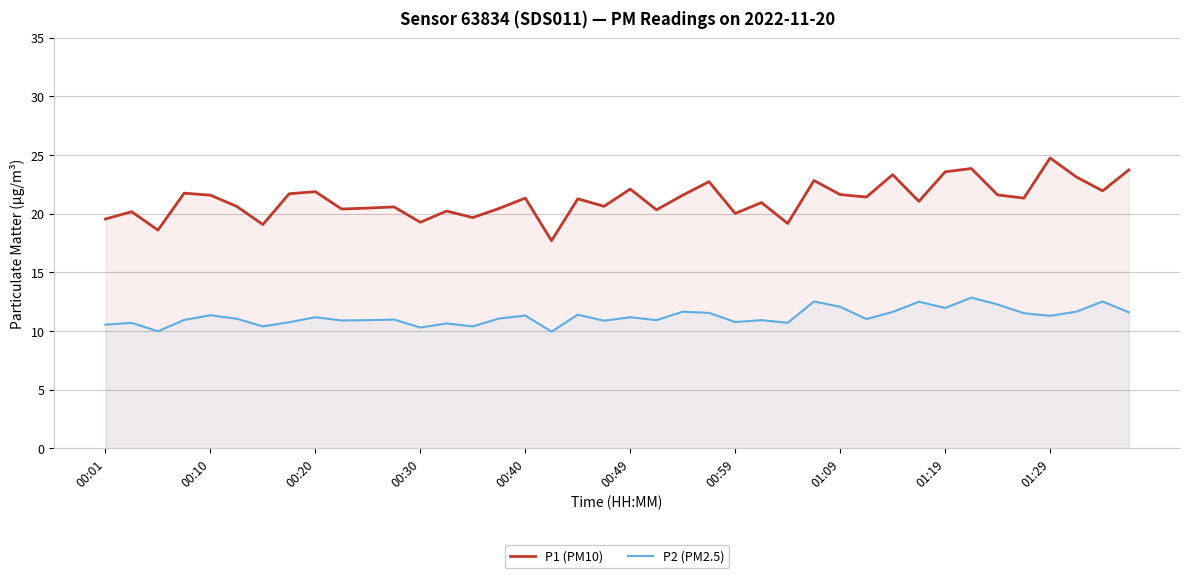

The value of P2 (PM2.5) at 23 is 3.1. True or false?

False